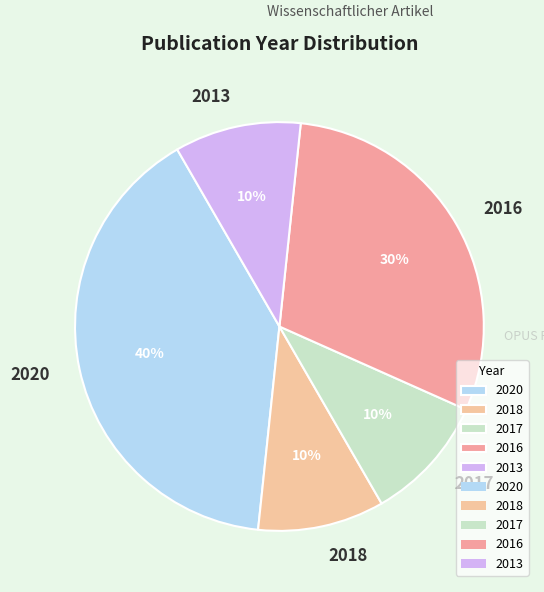

Which has a higher value, 2016 or 2018?

2016